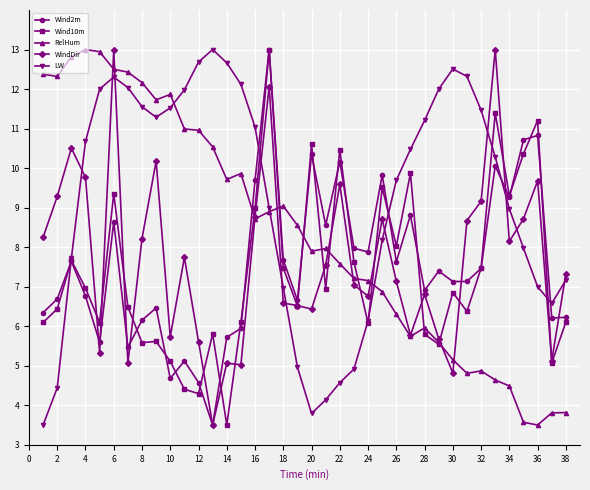

Count the number of data series in this chart.

5